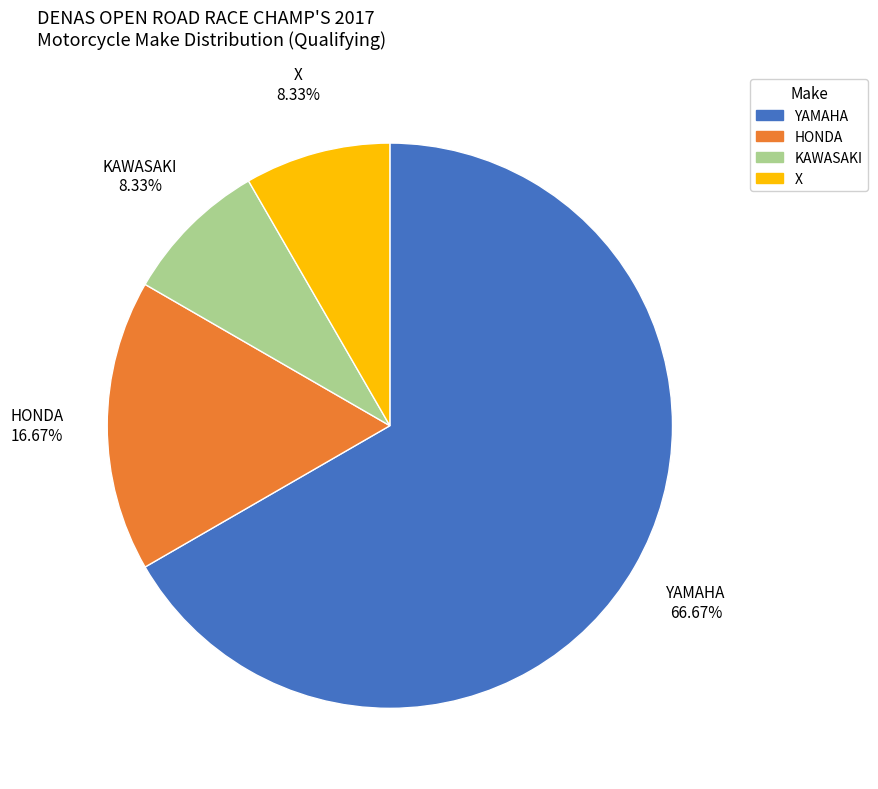

Does HONDA represent more than half of the total?

No